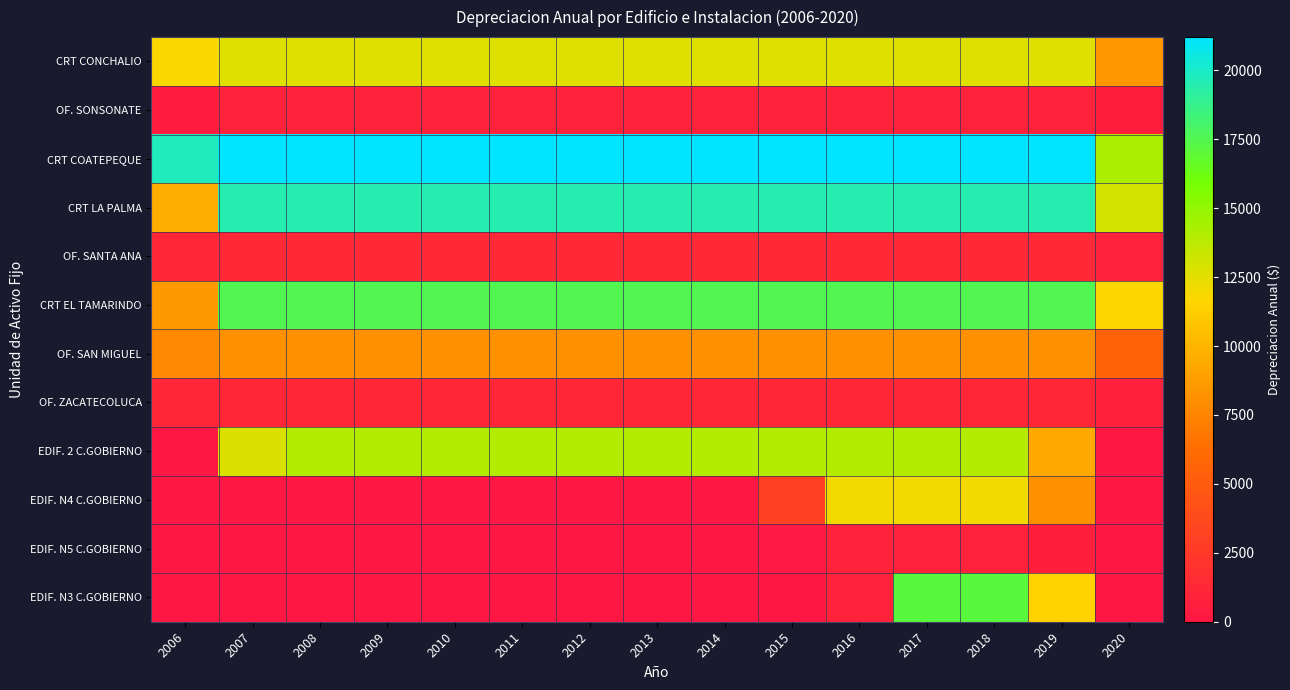

Reading right to left, list all the values displayed in this chart.

CRT CONCHALIO: 2020=8457.7	2019=12651.9	2018=12651.9	2017=12651.9	2016=12651.9	2015=12651.9	2014=12651.9	2013=12651.9	2012=12651.9	2011=12651.9	2010=12651.9	2009=12651.9	2008=12651.9	2007=12651.9	2006=11785.3
OF. SONSONATE: 2020=575.6	2019=861.1	2018=861.1	2017=861.1	2016=861.1	2015=861.1	2014=861.1	2013=861.1	2012=861.1	2011=861.1	2010=861.1	2009=861.1	2008=861.1	2007=861.1	2006=424.7
CRT COATEPEQUE: 2020=14178.1	2019=21209.0	2018=21209.0	2017=21209.0	2016=21209.0	2015=21209.0	2014=21209.0	2013=21209.0	2012=21209.0	2011=21209.0	2010=21209.0	2009=21209.0	2008=21209.0	2007=21209.0	2006=19756.4
CRT LA PALMA: 2020=13050.4	2019=19522.1	2018=19522.1	2017=19522.1	2016=19522.1	2015=19522.1	2014=19522.1	2013=19522.1	2012=19522.1	2011=19522.1	2010=19522.1	2009=19522.1	2008=19522.1	2007=19522.1	2006=9573.8
OF. SANTA ANA: 2020=839.7	2019=1256.1	2018=1256.1	2017=1256.1	2016=1256.1	2015=1256.1	2014=1256.1	2013=1256.1	2012=1256.1	2011=1256.1	2010=1256.1	2009=1256.1	2008=1256.1	2007=1256.1	2006=1204.5
CRT EL TAMARINDO: 2020=11725.0	2019=17539.5	2018=17539.5	2017=17539.5	2016=17539.5	2015=17539.5	2014=17539.5	2013=17539.5	2012=17539.5	2011=17539.5	2010=17539.5	2009=17539.5	2008=17539.5	2007=17539.5	2006=8601.6
OF. SAN MIGUEL: 2020=5478.4	2019=8195.2	2018=8195.2	2017=8195.2	2016=8195.2	2015=8195.2	2014=8195.2	2013=8195.2	2012=8195.2	2011=8195.2	2010=8195.2	2009=8195.2	2008=8195.2	2007=8195.2	2006=7746.1
OF. ZACATECOLUCA: 2020=819.9	2019=1226.5	2018=1226.5	2017=1226.5	2016=1226.5	2015=1226.5	2014=1226.5	2013=1226.5	2012=1226.5	2011=1226.5	2010=1226.5	2009=1226.5	2008=1226.5	2007=1226.5	2006=1176.1
EDIF. 2 C.GOBIERNO: 2020=0.0	2019=9321.0	2018=13943.2	2017=13943.2	2016=13943.2	2015=13943.2	2014=13943.2	2013=13943.2	2012=13943.2	2011=13943.2	2010=13943.2	2009=13943.2	2008=13943.2	2007=12797.2	2006=0.0
EDIF. N4 C.GOBIERNO: 2020=0.0	2019=8082.8	2018=12091.0	2017=12091.0	2016=12091.0	2015=3213.2	2014=0.0	2013=0.0	2012=0.0	2011=0.0	2010=0.0	2009=0.0	2008=0.0	2007=0.0	2006=0.0
EDIF. N5 C.GOBIERNO: 2020=0.0	2019=589.4	2018=881.7	2017=881.7	2016=881.7	2015=234.3	2014=0.0	2013=0.0	2012=0.0	2011=0.0	2010=0.0	2009=0.0	2008=0.0	2007=0.0	2006=0.0
EDIF. N3 C.GOBIERNO: 2020=0.0	2019=11451.8	2018=17130.8	2017=17130.8	2016=844.8	2015=0.0	2014=0.0	2013=0.0	2012=0.0	2011=0.0	2010=0.0	2009=0.0	2008=0.0	2007=0.0	2006=0.0